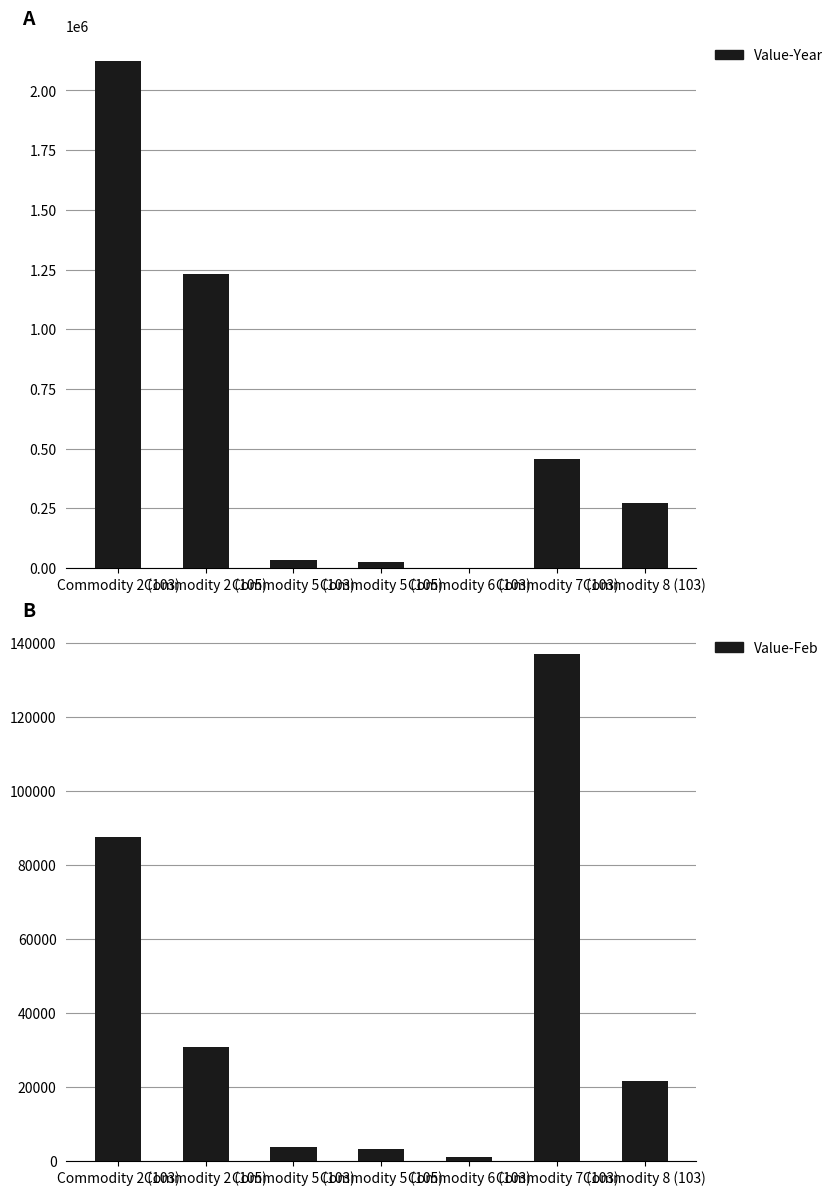

Where is Value-Year nearest to the value 1061666?

Commodity 2 (105)